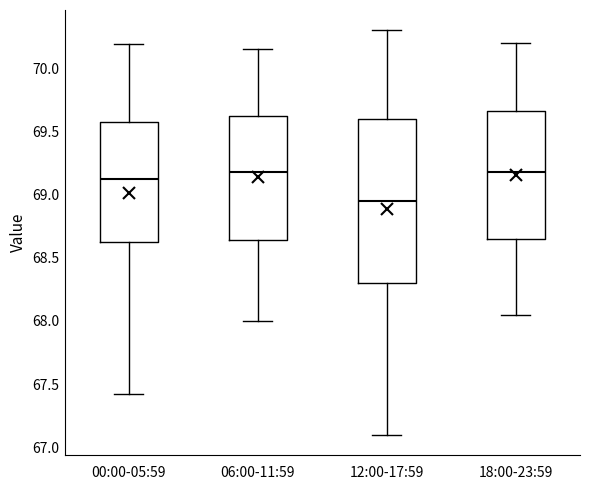

Which box is the tallest, from its lower edge to its upper edge?

12:00-17:59